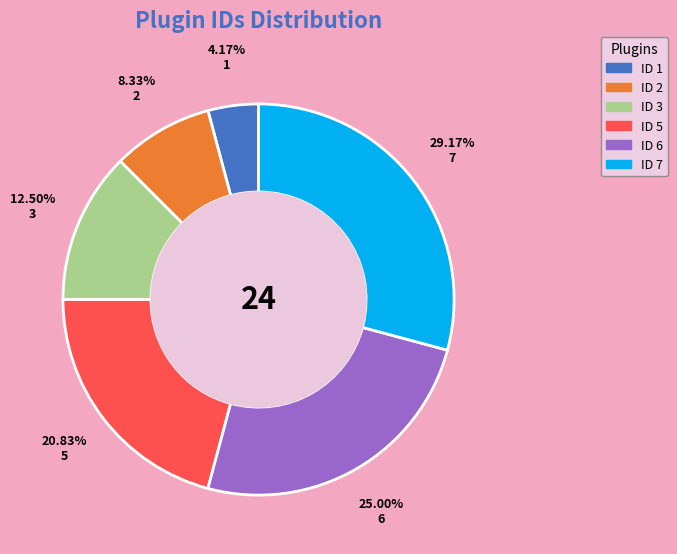

What percentage is the 5 slice, to the nearest percent?

21%